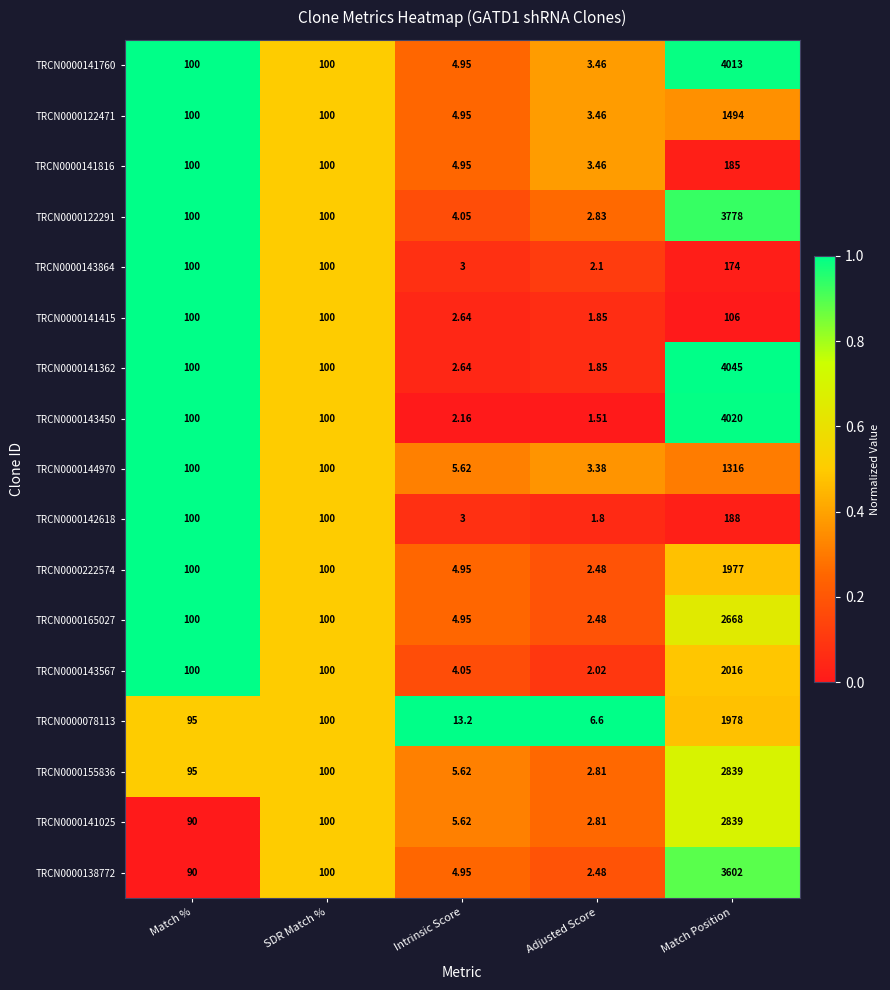

At which category does the chart reach its peak across all series?

Match Position